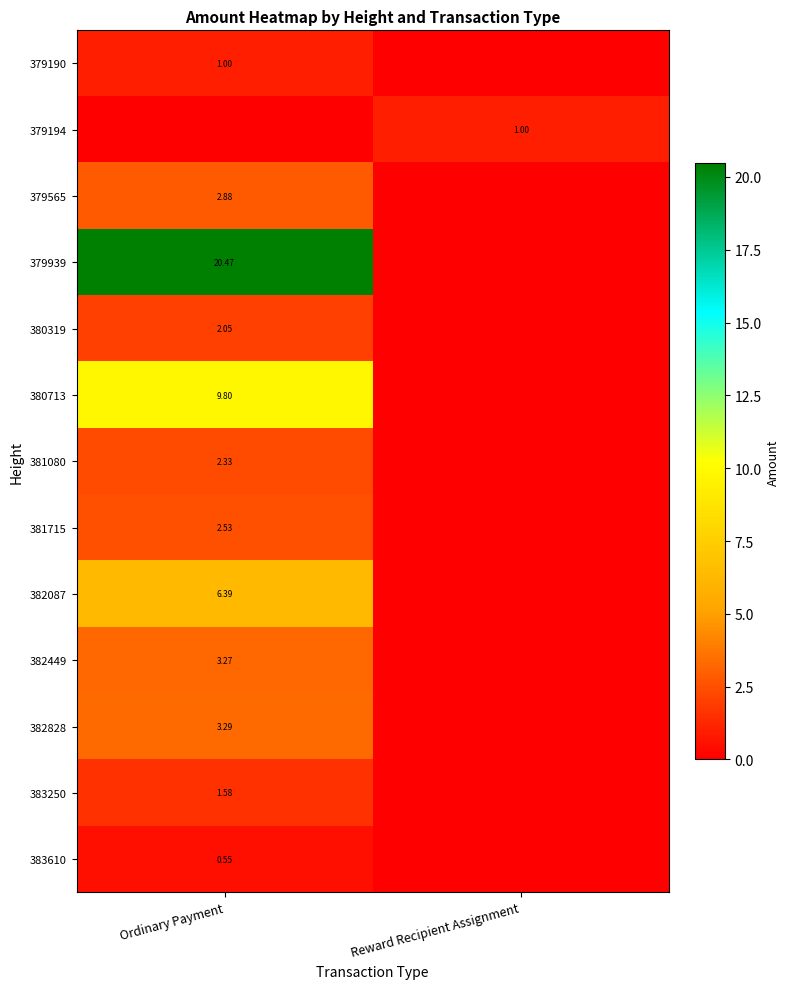

Rank the series at Reward Recipient Assignment from lowest to highest value.

379190, 379565, 379939, 380319, 380713, 381080, 381715, 382087, 382449, 382828, 383250, 383610, 379194